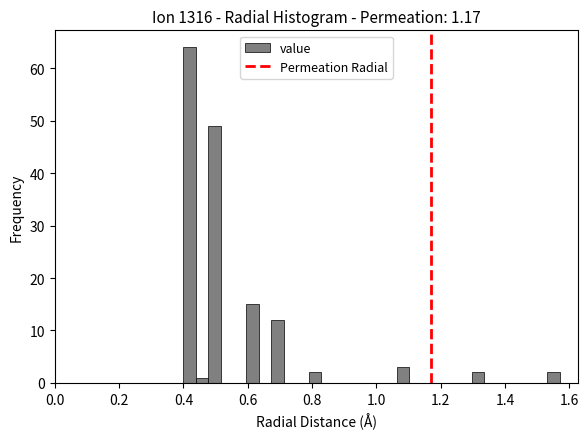

Read against the x-axis, roughly where is the centre of the tallest bar?

0.42